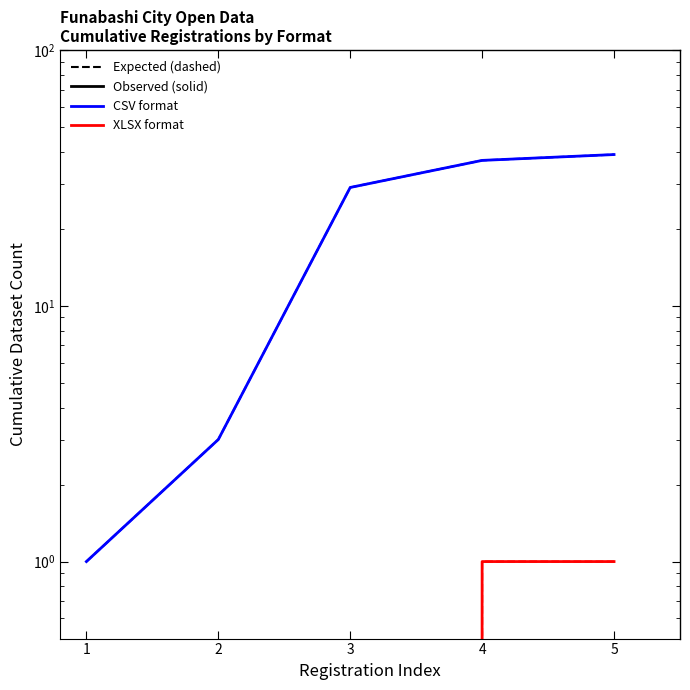

How many lines are shown in the chart?

4